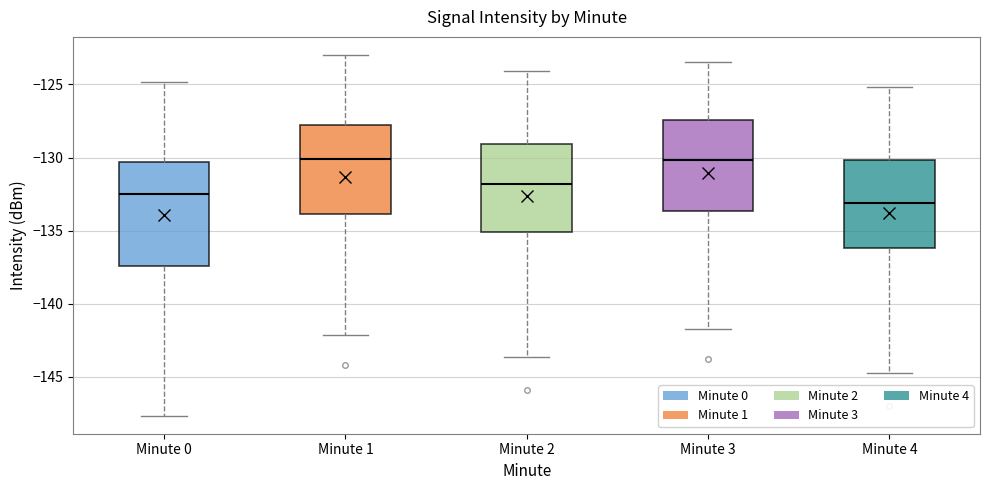

Where does the median line of the box for Minute 3 sit on the y-axis? The values are not printed on the chart, so give them approximately, as read against the axis.

-130.0